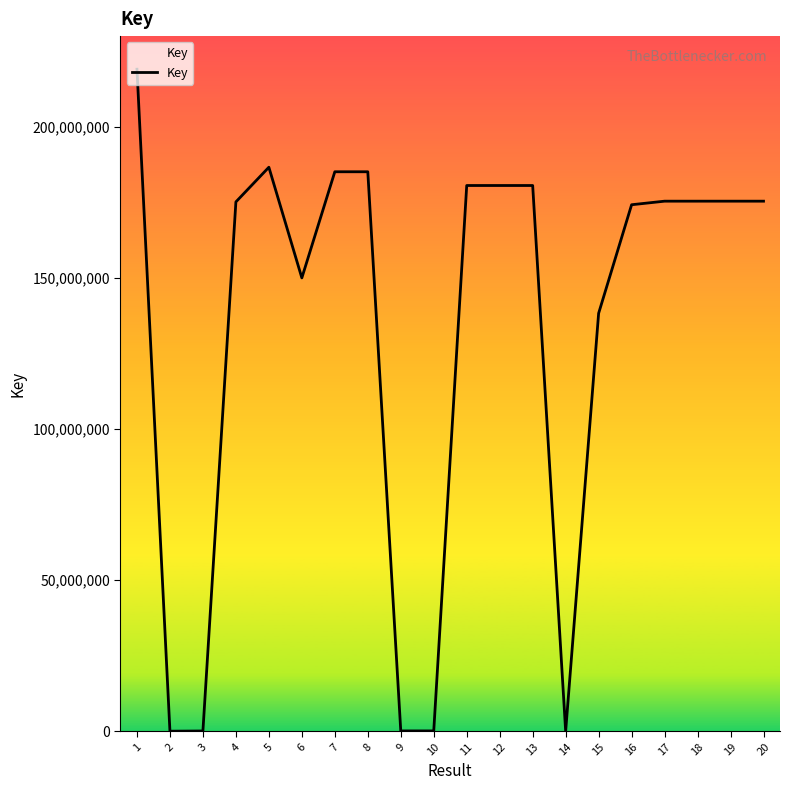

True or false: the data shows 180484103 at 11.

True